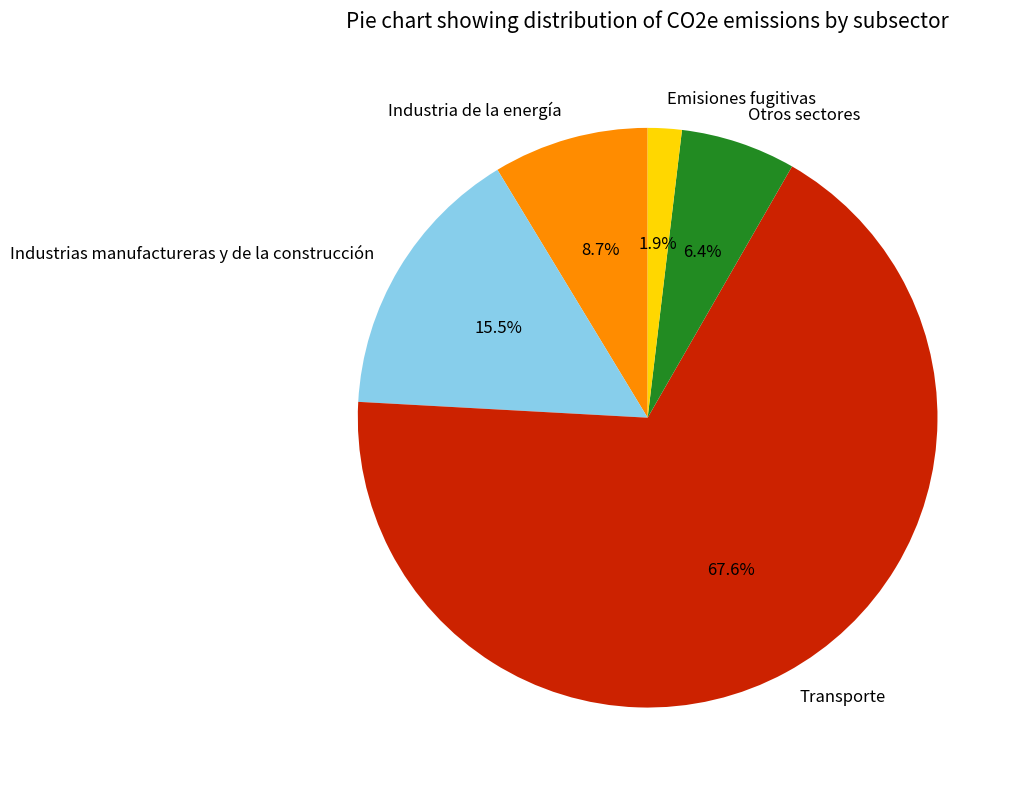

To the nearest percent, what is the difference between the largest and smallest slice percentages?

66%